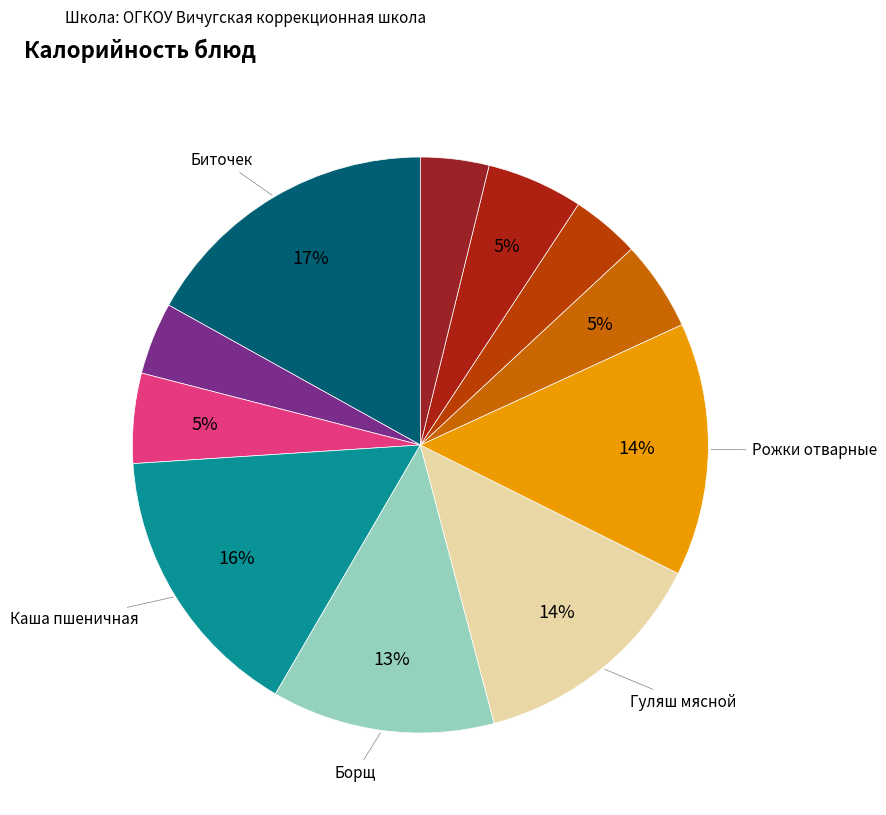

To the nearest percent, what is the difference between the largest and smallest slice percentages?

13%